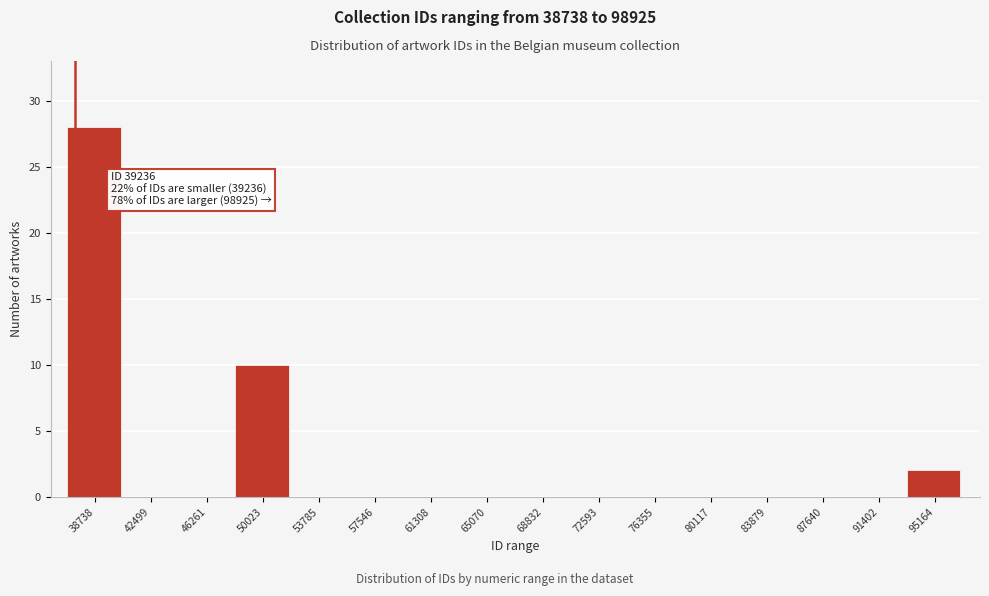

Reading left to right, list all the values displayed in this chart.

38738=28	42499=0	46261=0	50023=10	53785=0	57546=0	61308=0	65070=0	68832=0	72593=0	76355=0	80117=0	83879=0	87640=0	91402=0	95164=2